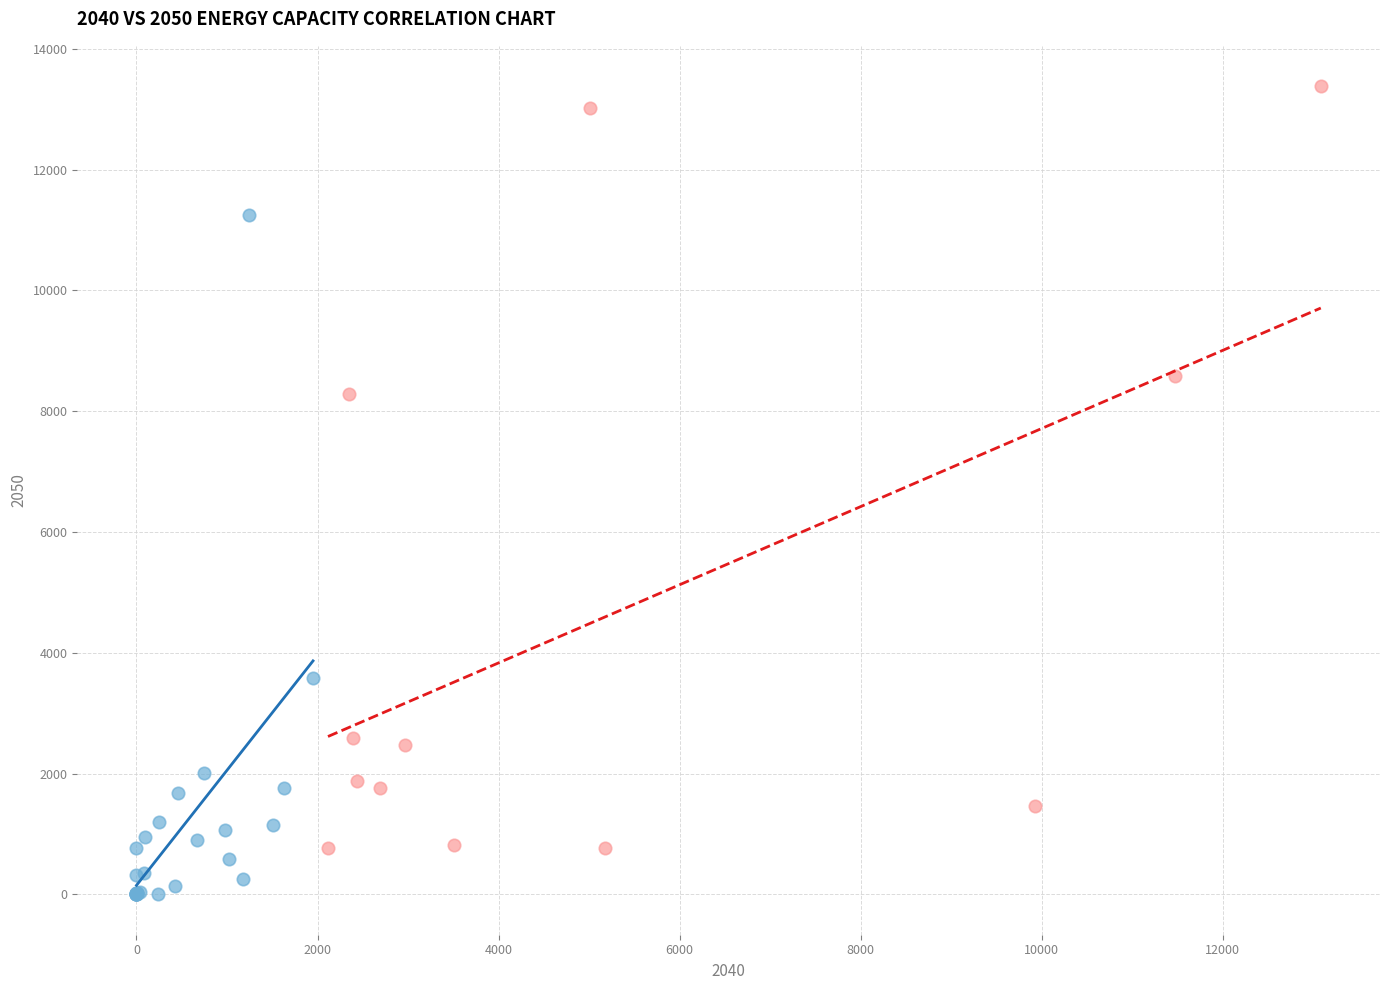

Which series contains the lowest Y value?

Group A (2040 < 2000 MW)